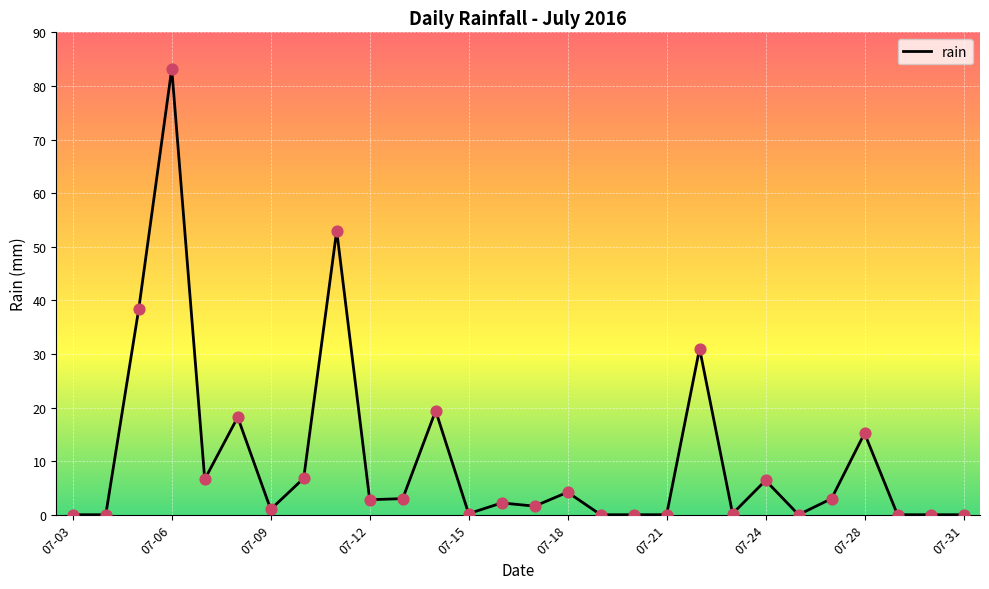

What is the difference between the maximum and minimum values?

83.2